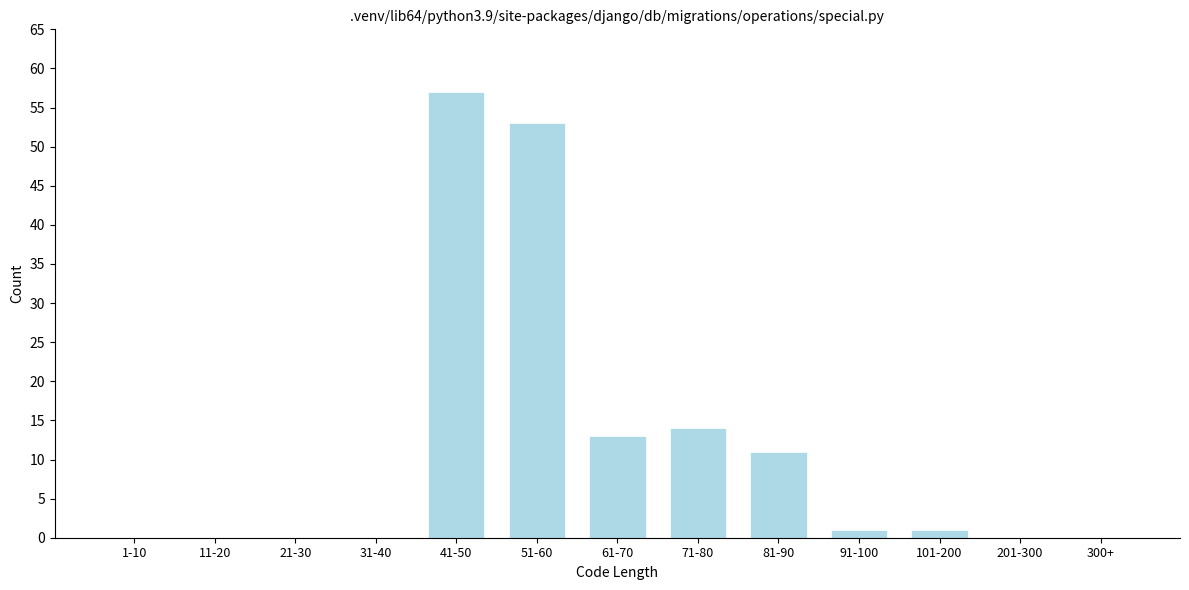

Reading left to right, transcribe all the data shown in this chart.

1-10=0	11-20=0	21-30=0	31-40=0	41-50=57	51-60=53	61-70=13	71-80=14	81-90=11	91-100=1	101-200=1	201-300=0	300+=0